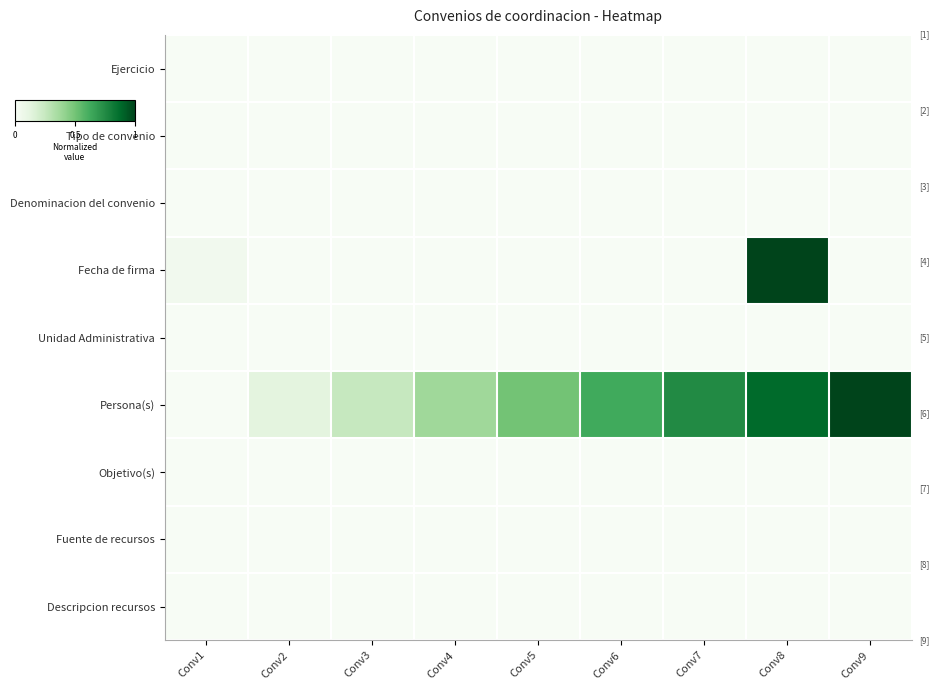

Which series has the largest range (max minus min)?

Fecha de firma